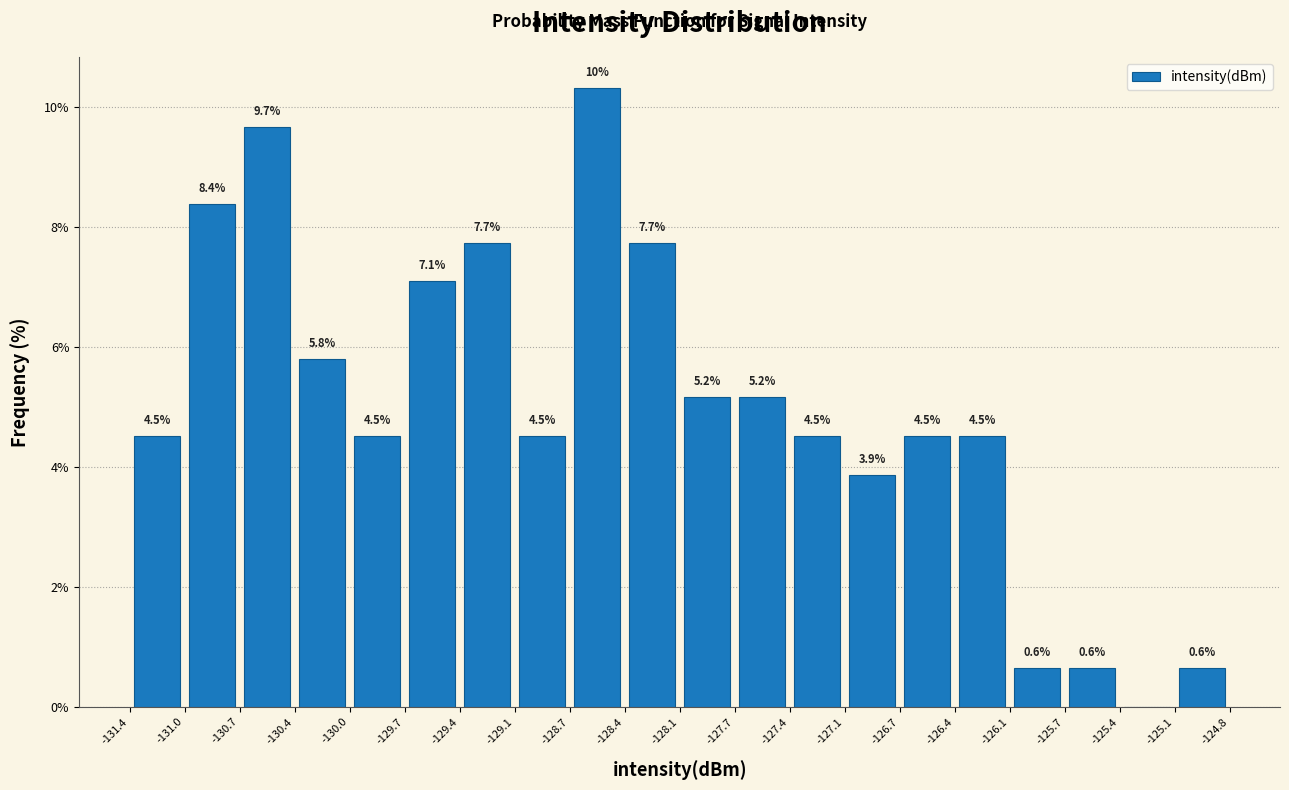

Over which range of the x-axis is the bar tallest?

-128.7 to -128.4